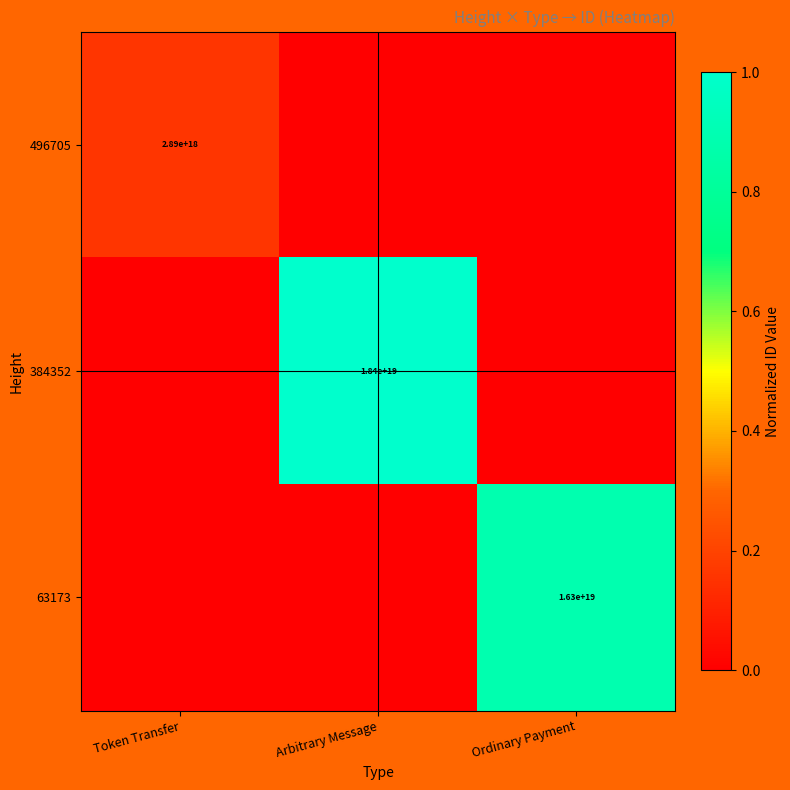

What is the total value across all series at Ordinary Payment?

0.9